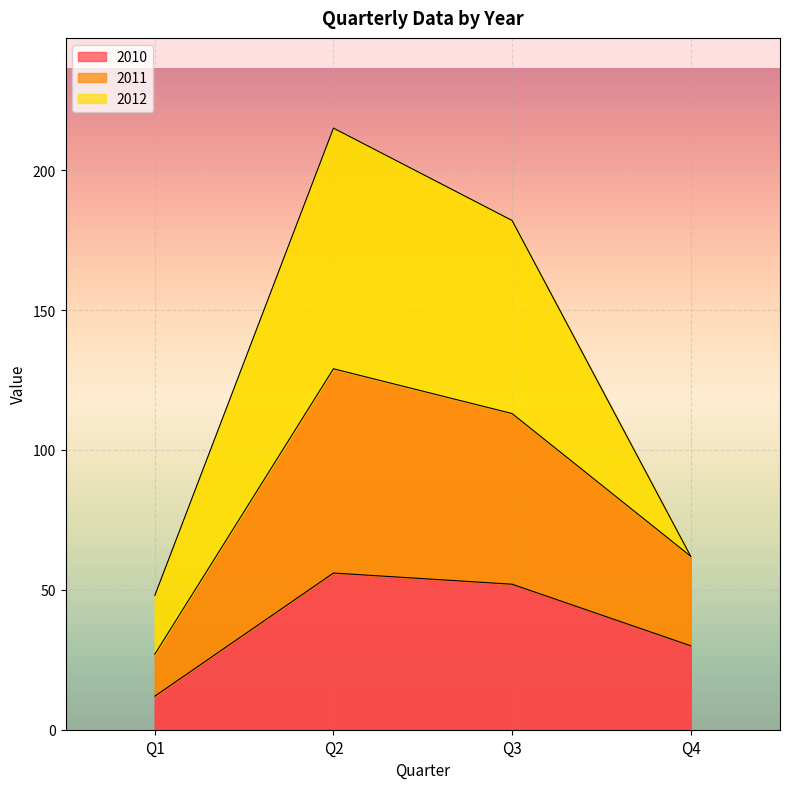

The value of 2010 at Q2 is 56. True or false?

True